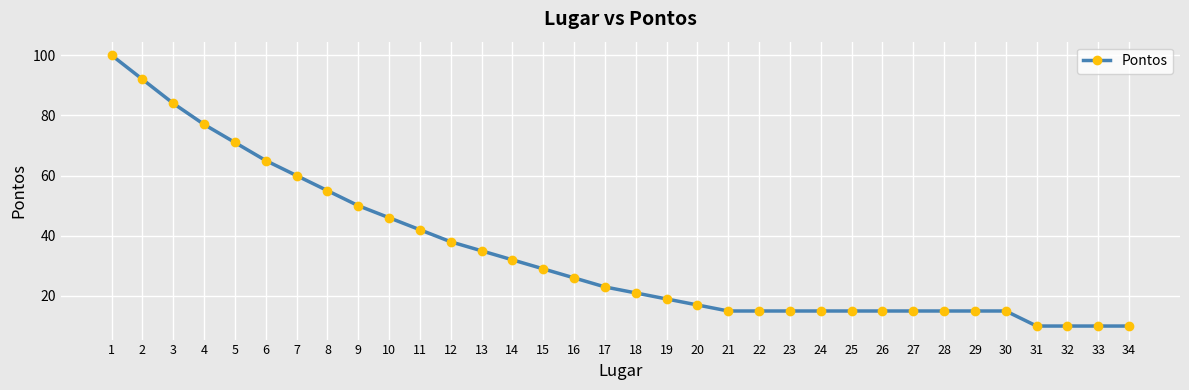

What is the value of the 12th point from the left?

38